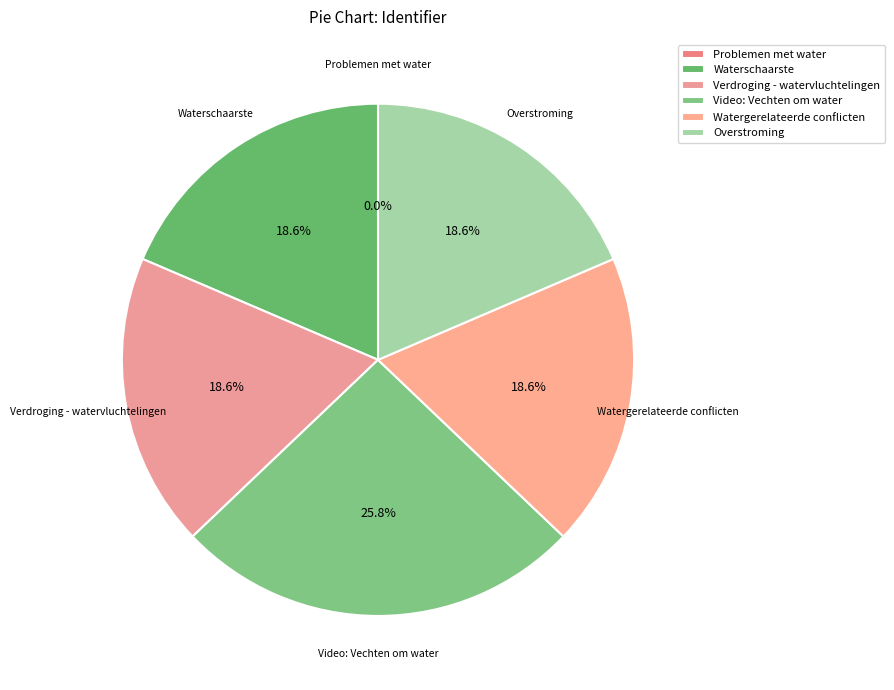

Which slice is the largest?

Video: Vechten om water